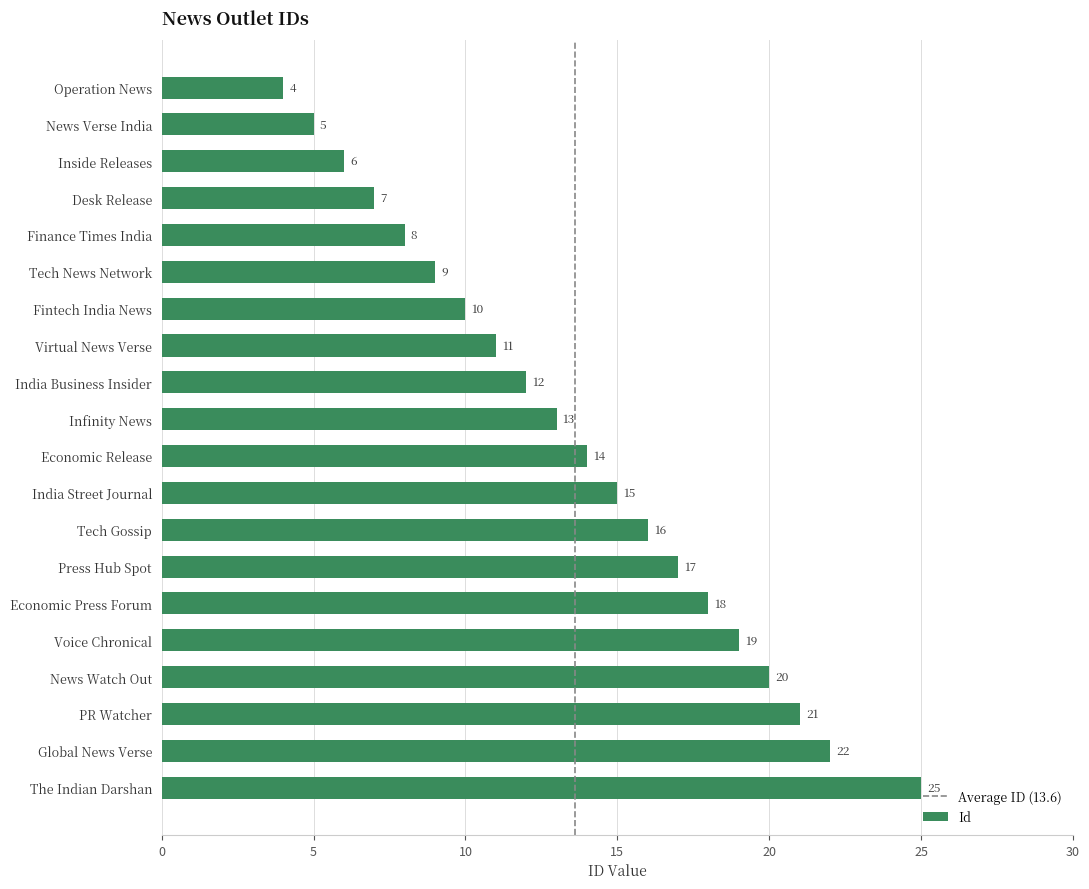

What is the change in value from Tech News Network to Fintech India News?

+1